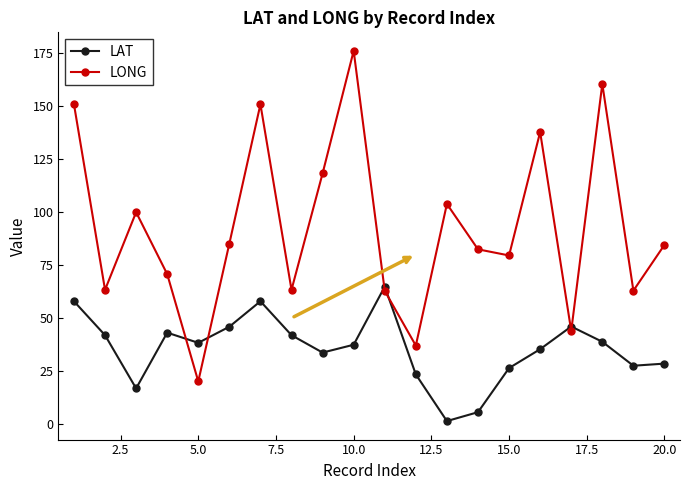

What is the value of the LAT point at the 19th from the left?

27.5